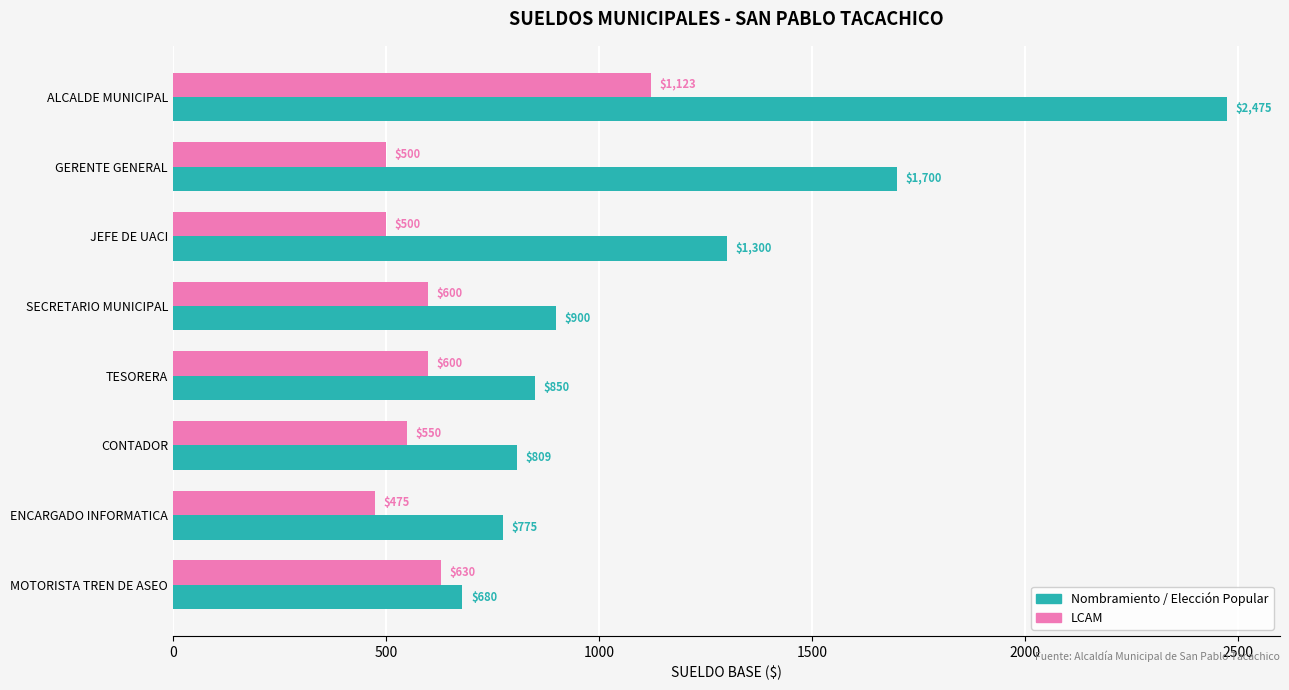

What is the total value across all series at TESORERA?

1450.0